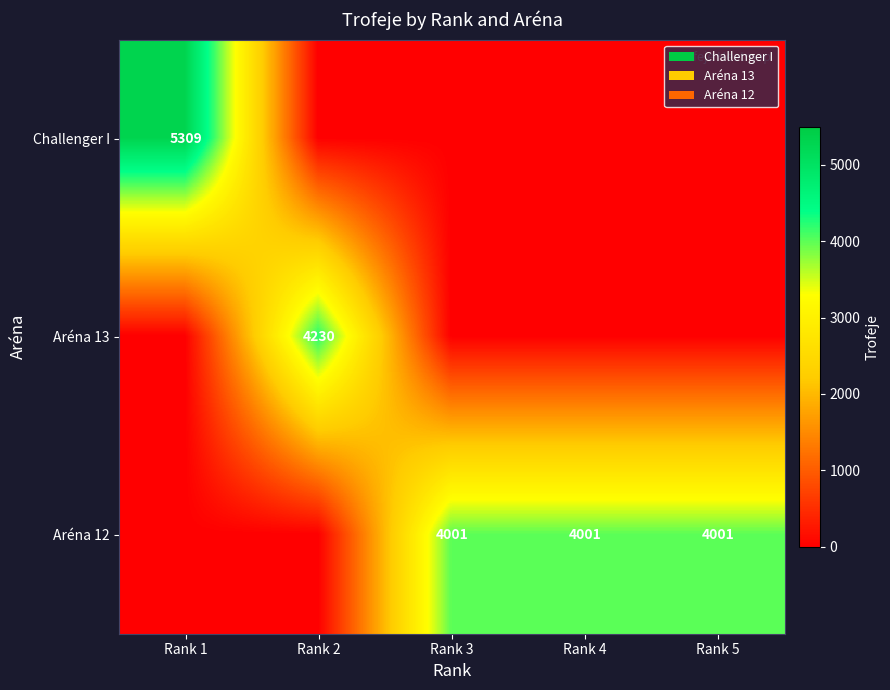

What is the sum of the Aréna 12 values at Rank 4 and Rank 3?

8002